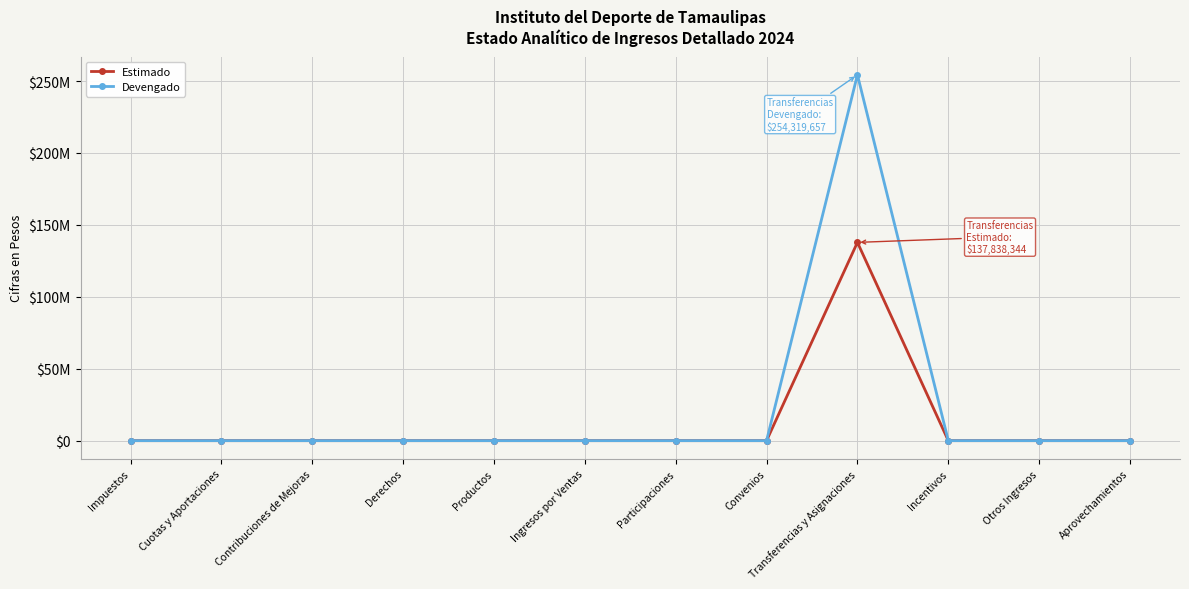

What is the label of the 4th point from the left?

Derechos